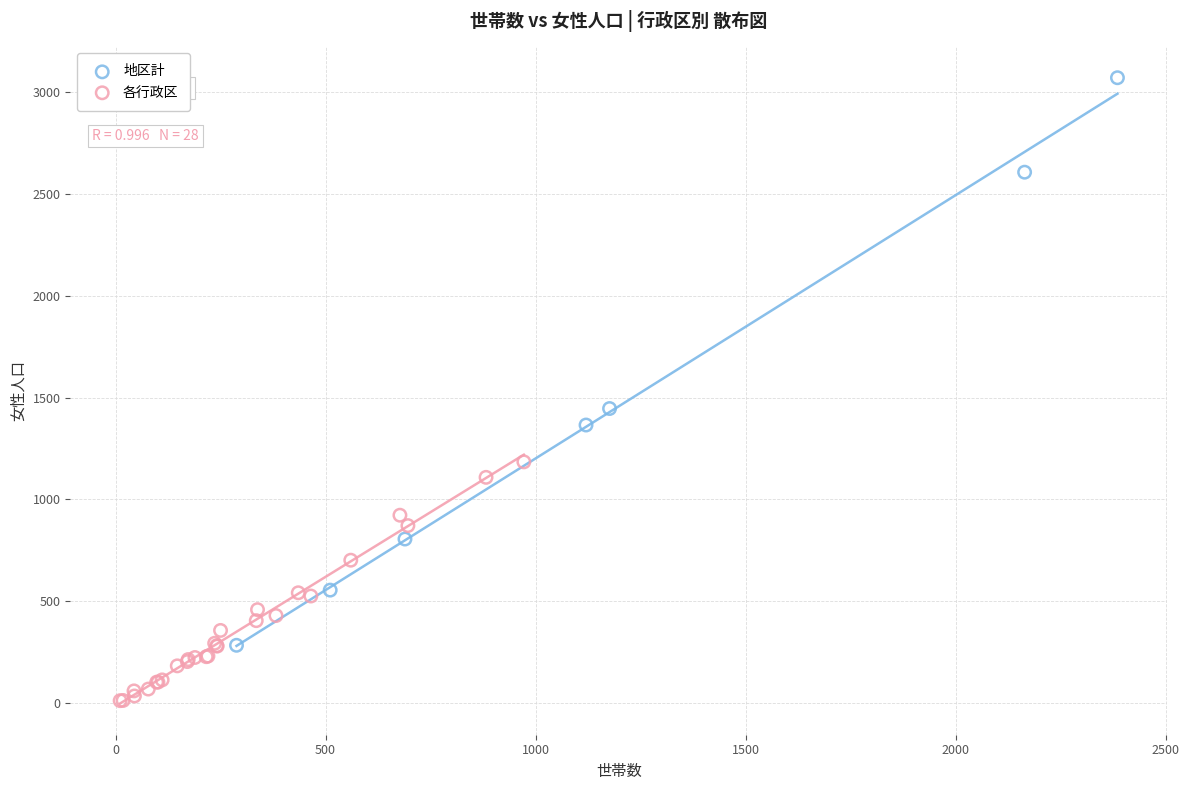

Which series reaches the maximum Y coordinate?

地区計